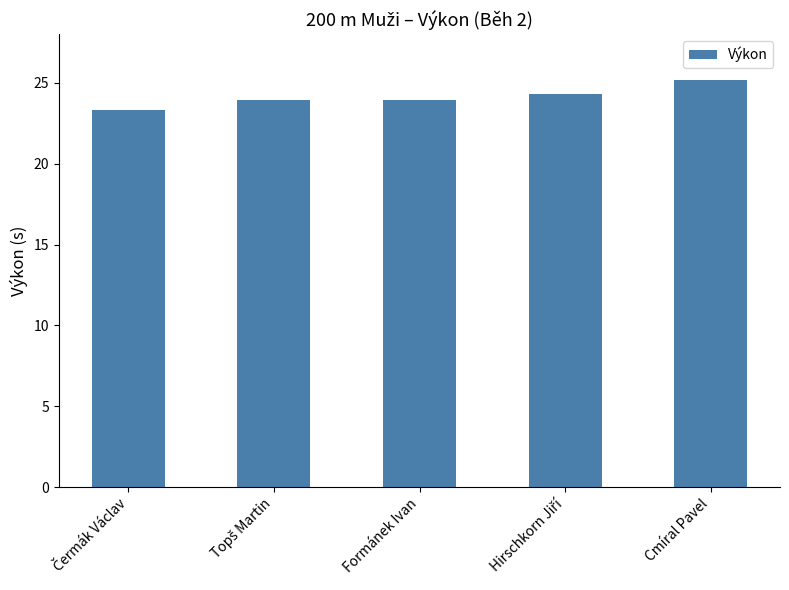

Reading left to right, list all the values displayed in this chart.

23.3	23.9	23.9	24.3	25.2